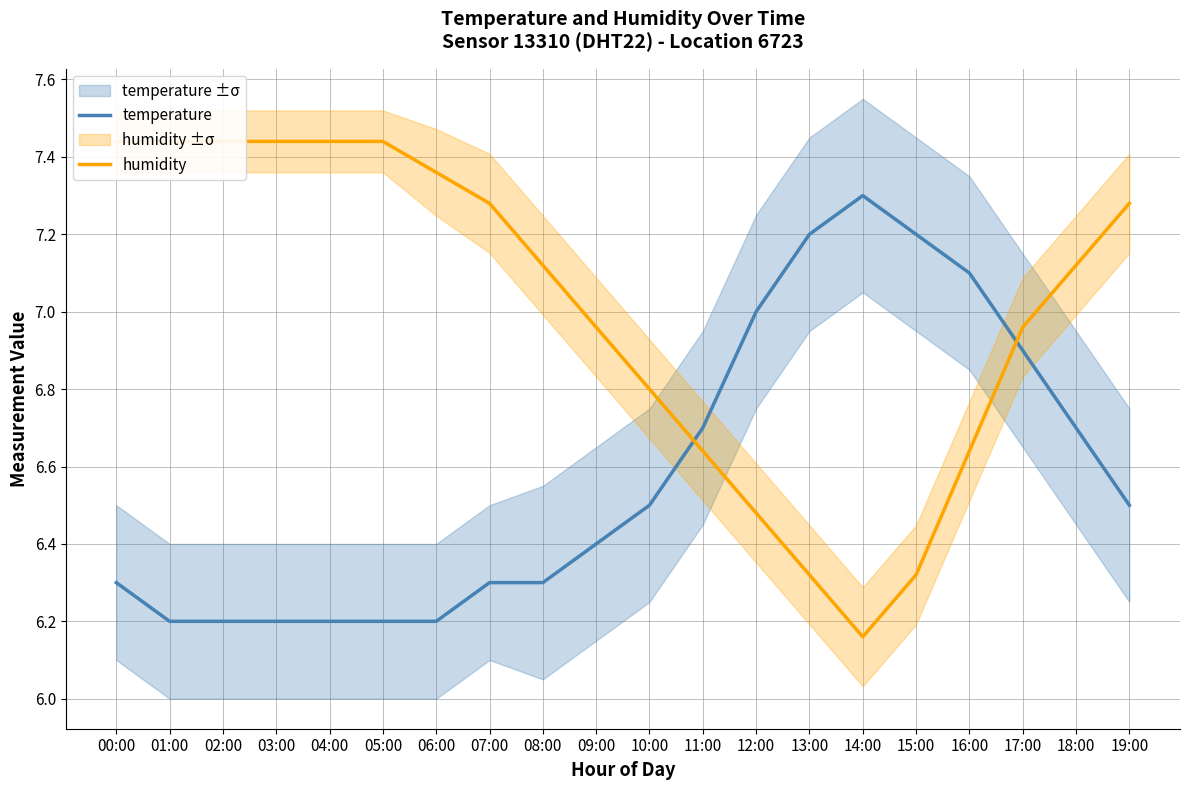

Is it true that temperature equals 6.5 at 10:00?

True